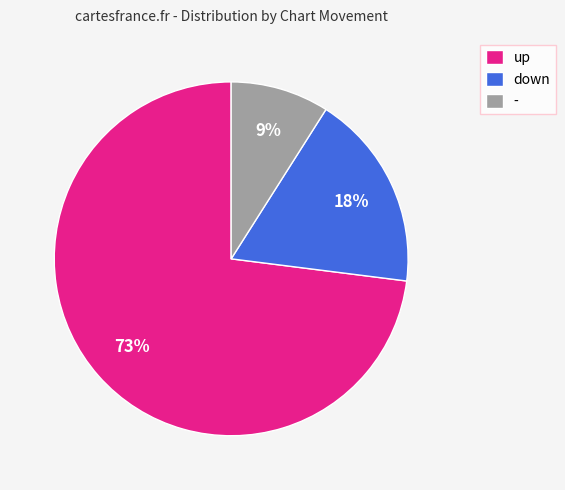

To the nearest percent, what portion does up represent?

73%